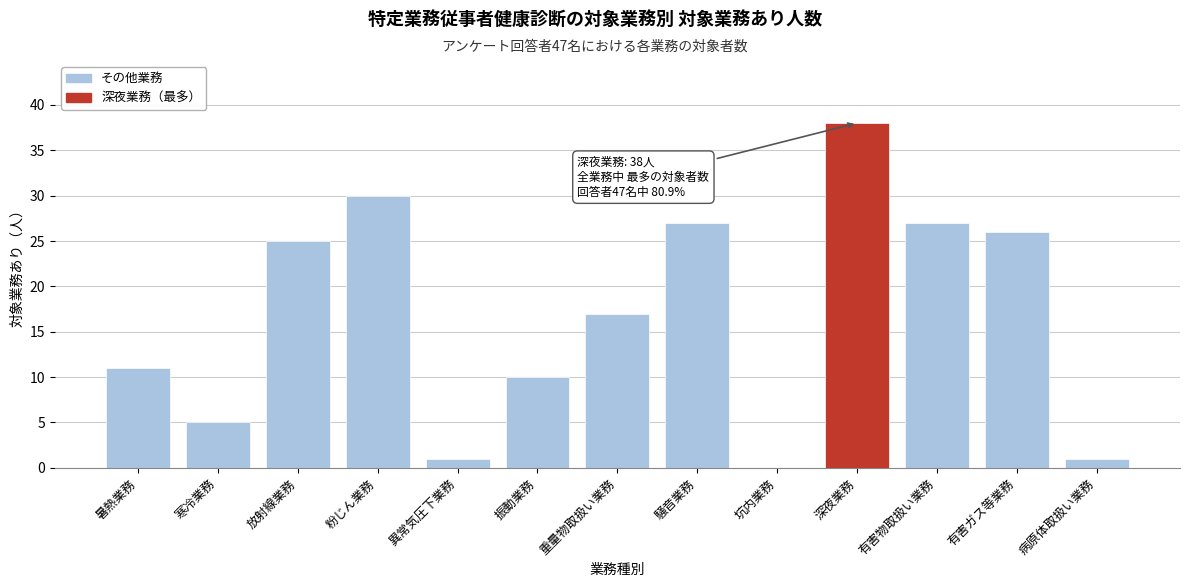

Reading left to right, extract all data points from this chart.

暑熱業務=11	寒冷業務=5	放射線業務=25	粉じん業務=30	異常気圧下業務=1	振動業務=10	重量物取扱い業務=17	騒音業務=27	坑内業務=0	深夜業務=38	有害物取扱い業務=27	有害ガス等業務=26	病原体取扱い業務=1